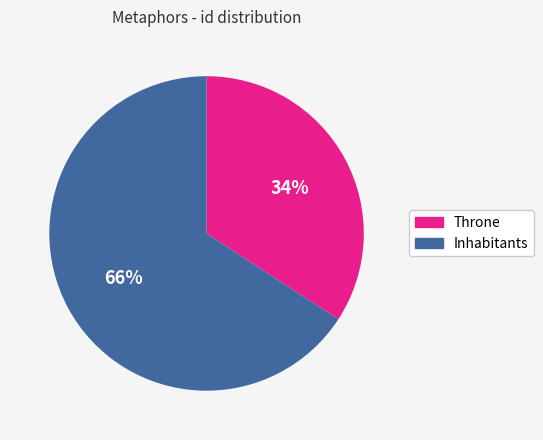

Which slice represents more than half of the pie?

Inhabitants